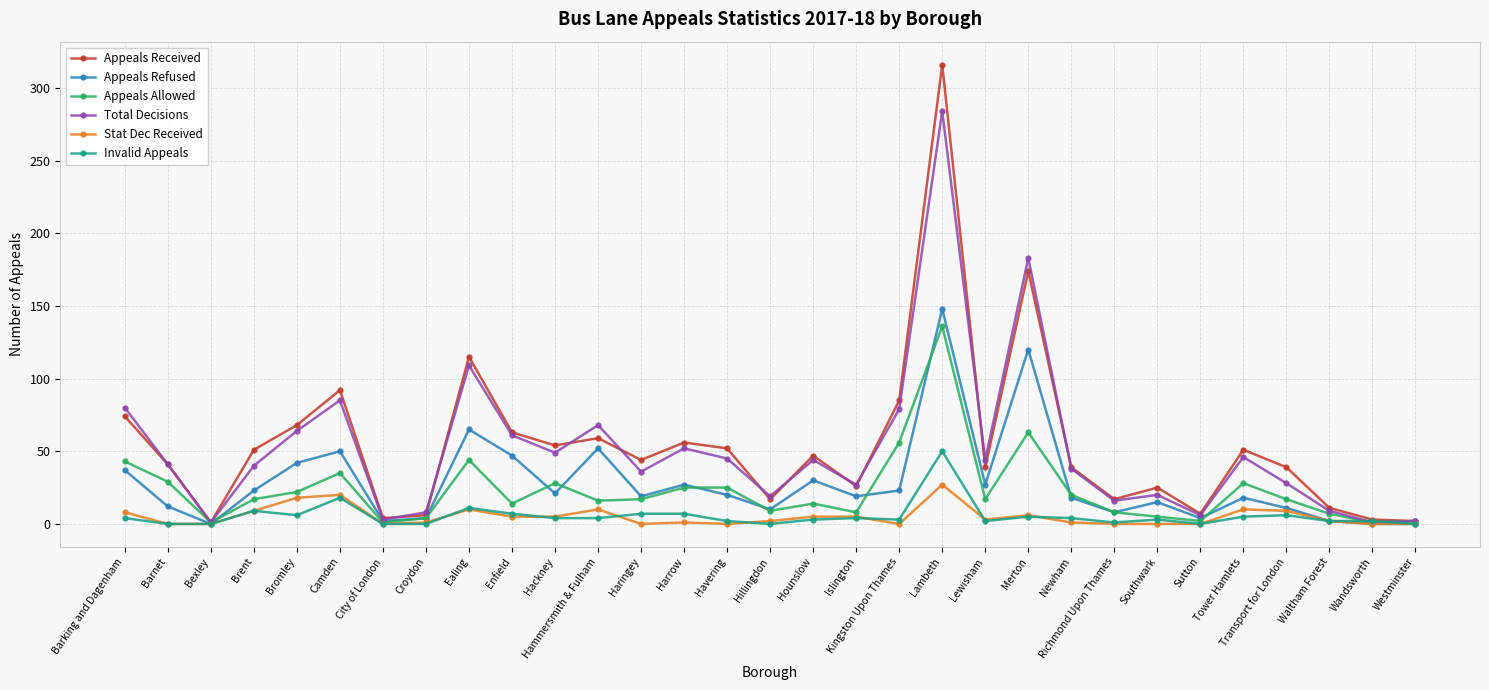

What is the total value across all series at Brent?

149